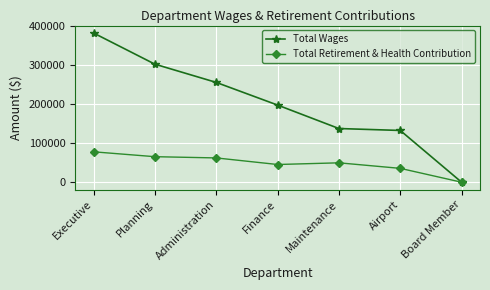

At which label does Total Wages first exceed 197766?

Executive